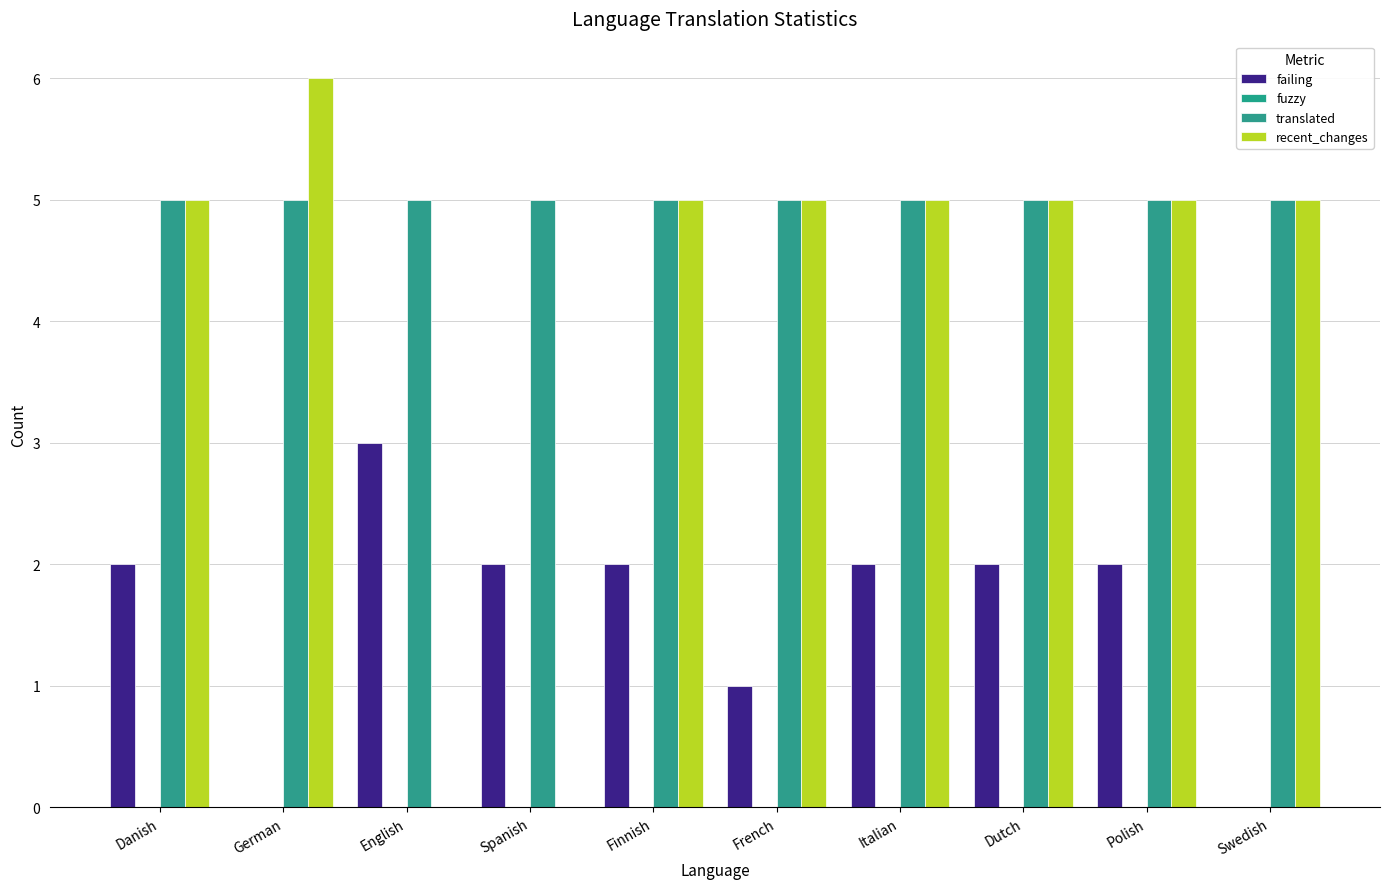

What is the difference between the second highest and second lowest values in the failing series?

2